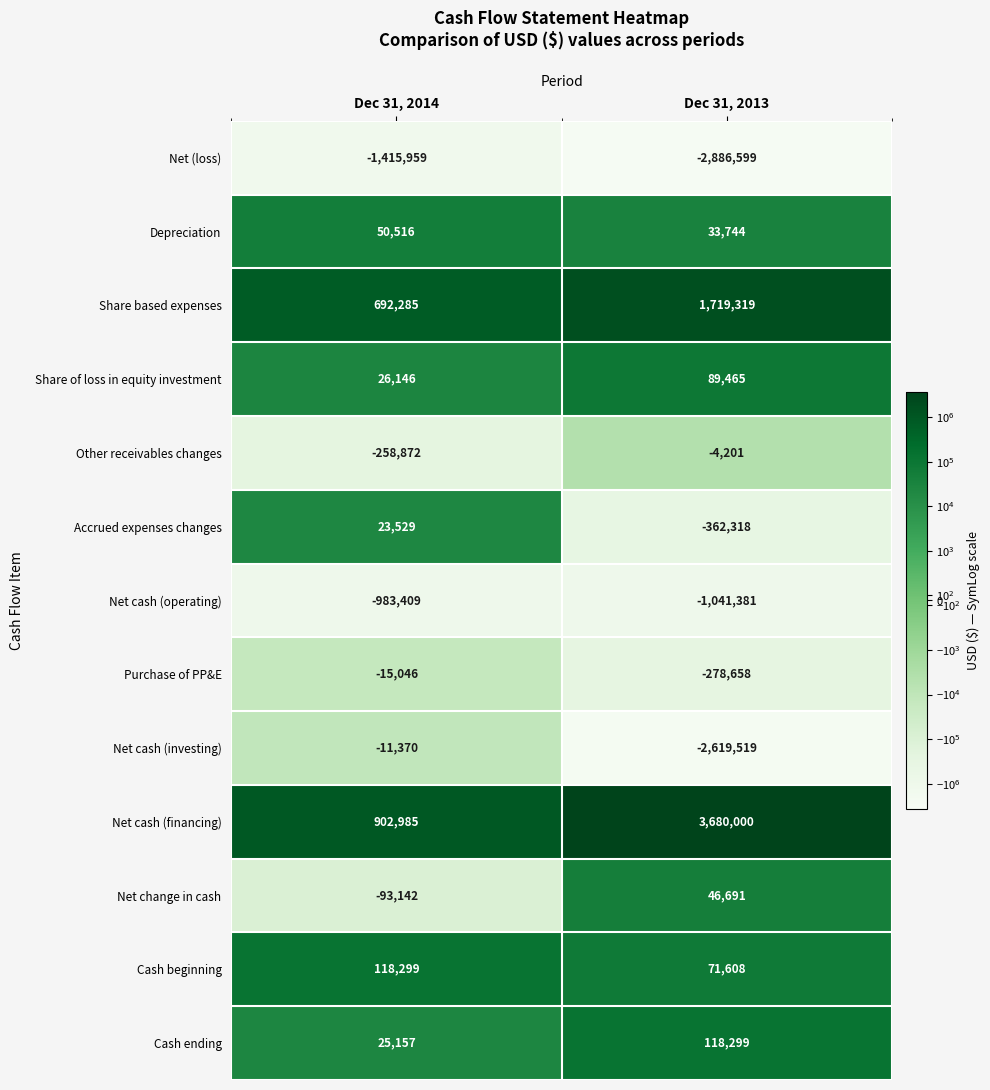

What is the sum of all Share of loss in equity investment values?

115611